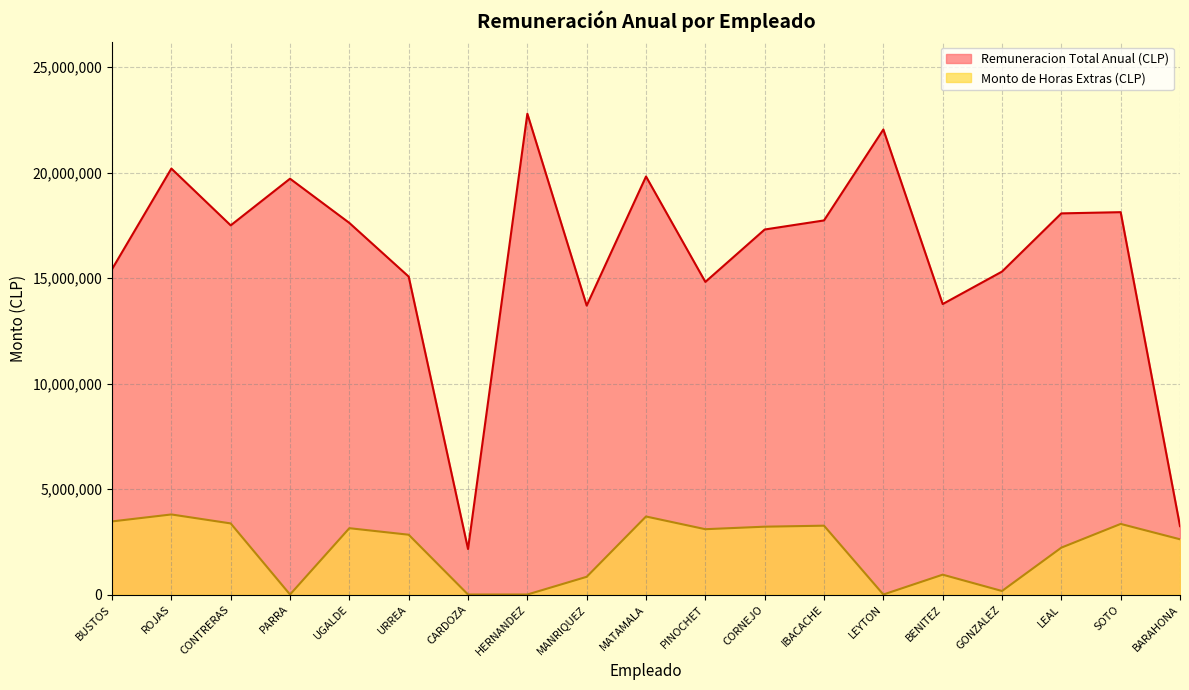

What is the sum of the Monto de Horas Extras (CLP) values at IBACACHE and UGALDE?

6405111